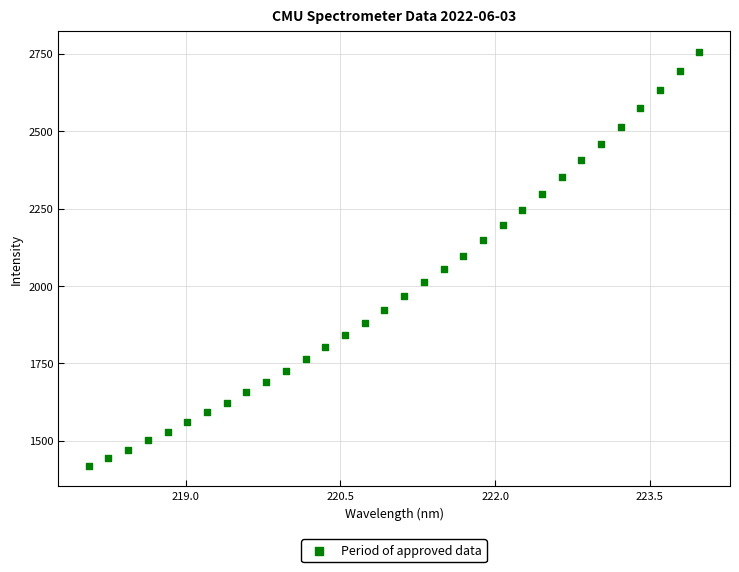

What is the range of Y values (max minus min)?

1335.3